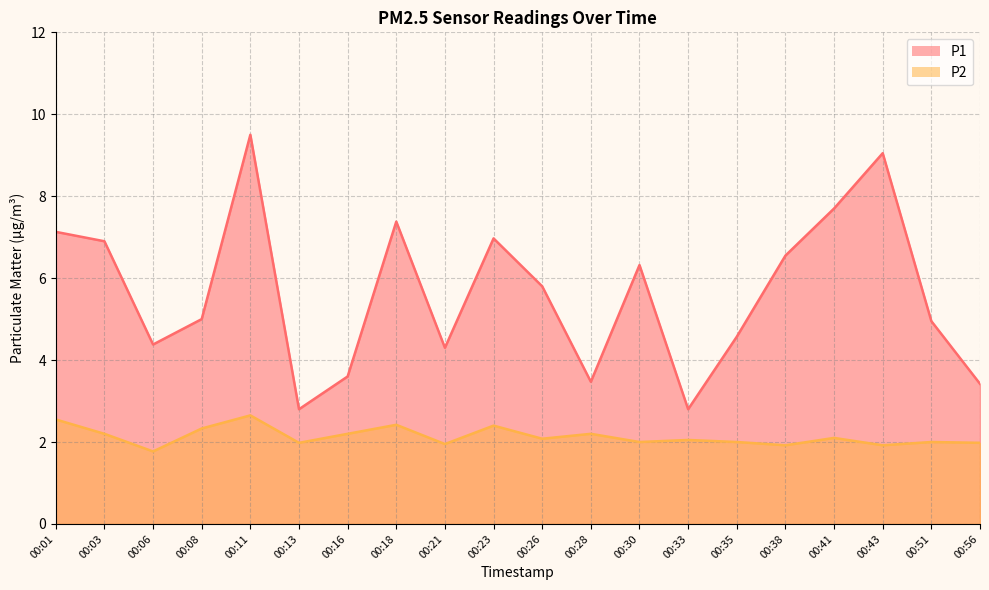

What is the average value of the P1 series?

5.6